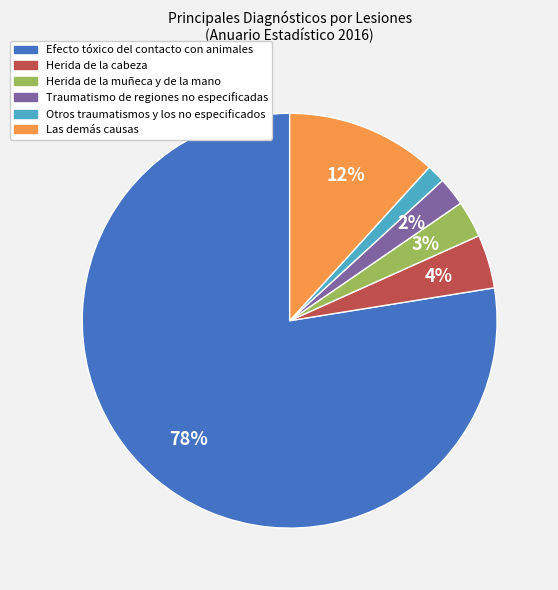

Is there any slice that represents more than half of the pie?

Yes